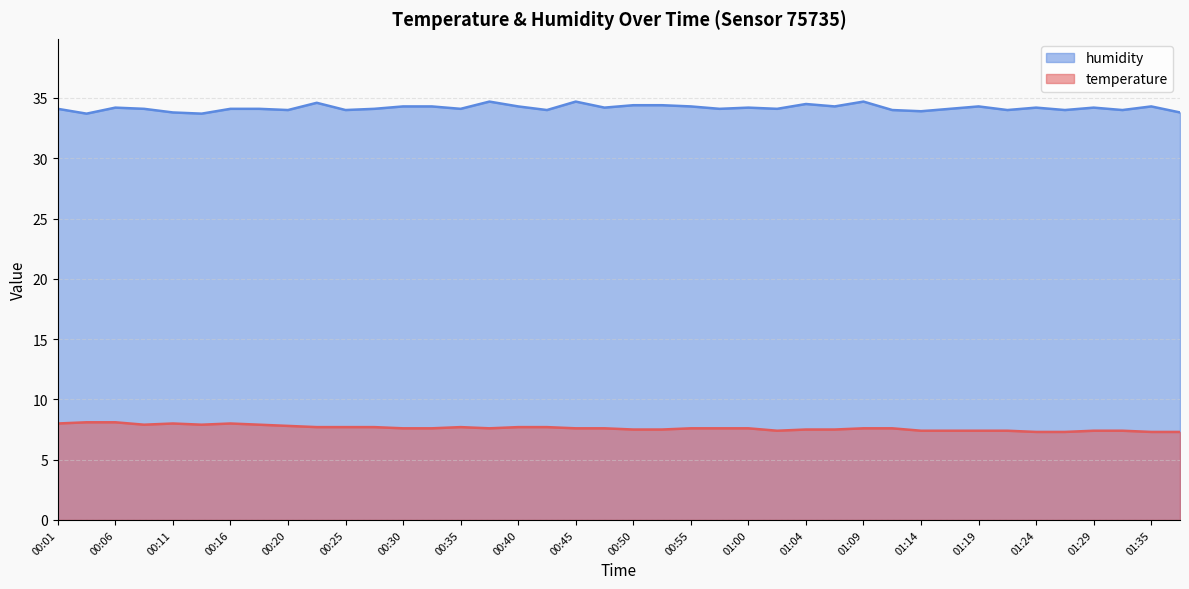

What value does the humidity series have at 00:45?

34.7